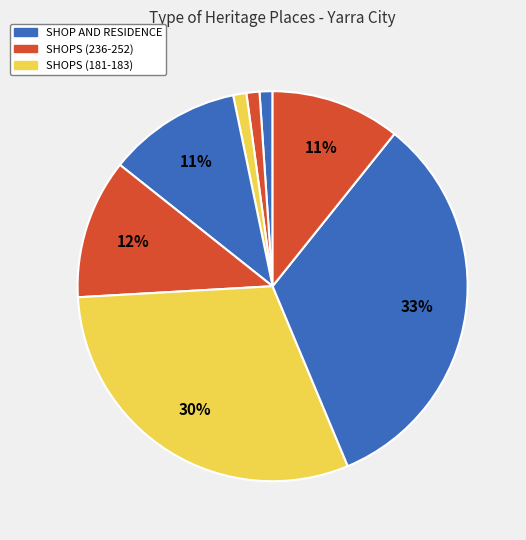

Which slice is the smallest?

SHOP AND RESIDENCE